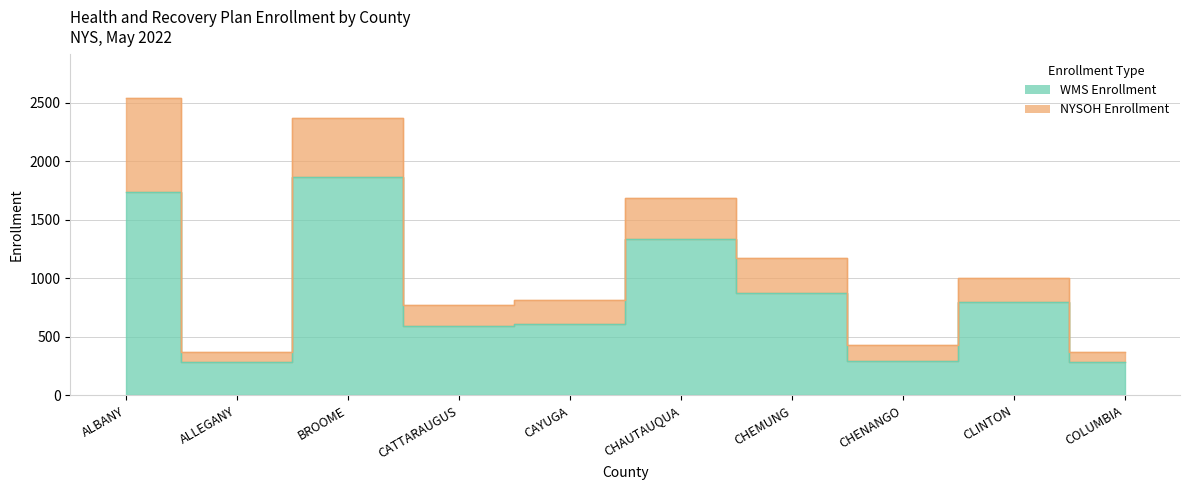

Count the number of values greater than 796.

4